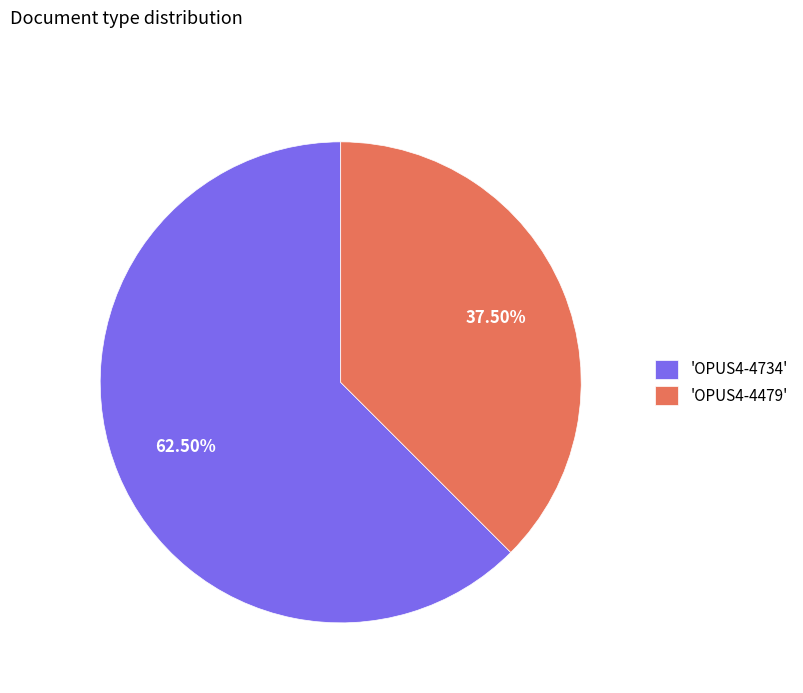

Rank the categories by value from highest to lowest.

'OPUS4-4734', 'OPUS4-4479'